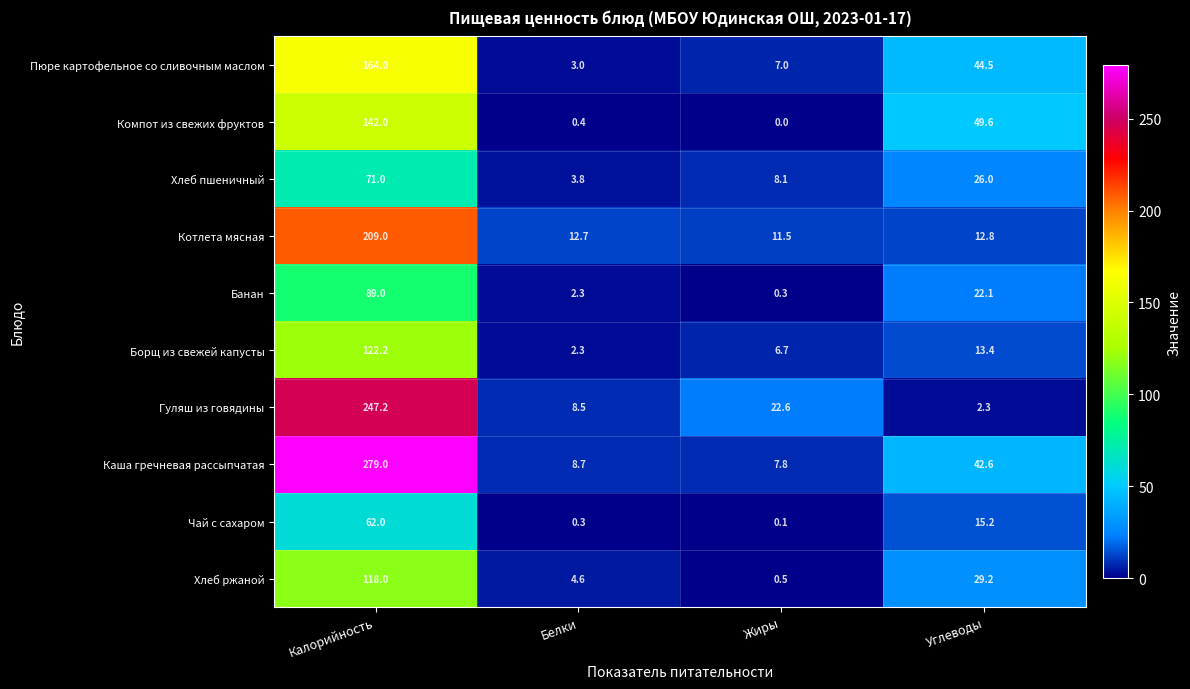

How many series are shown in this chart?

10